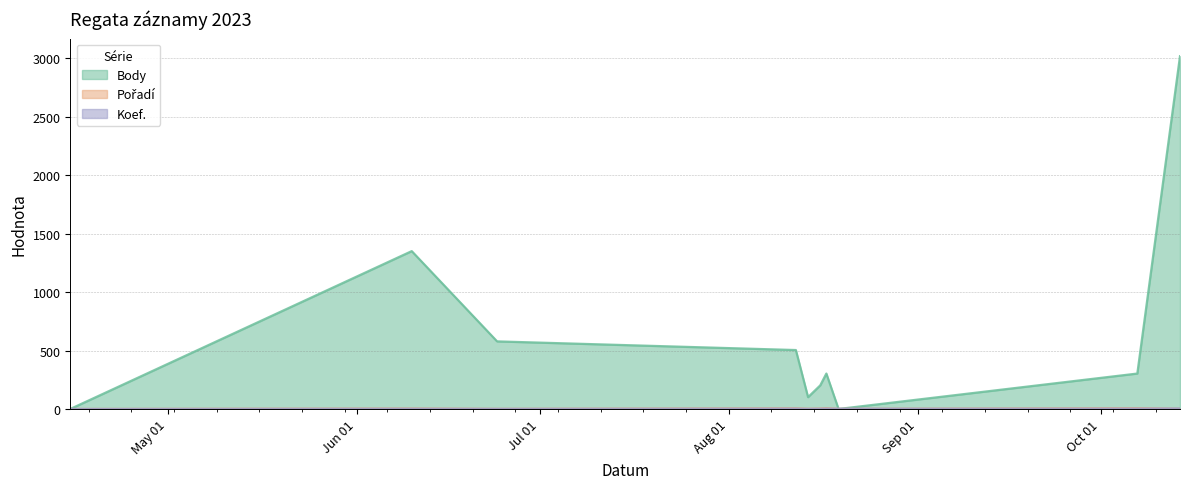

At how many categories does at least one series exceed 933?

2